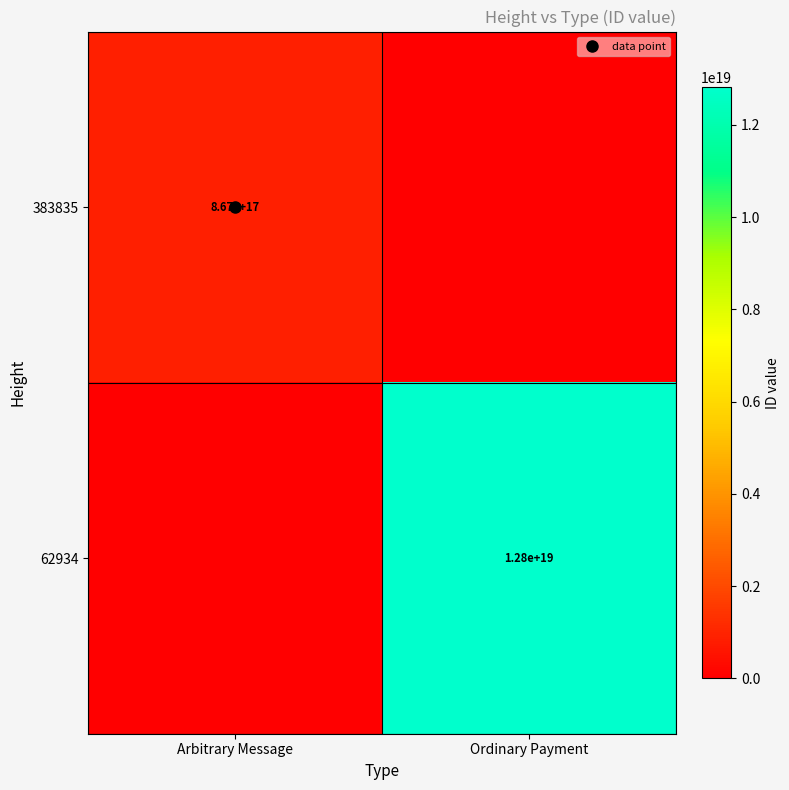

Rank the series at Arbitrary Message from highest to lowest value.

383835, 62934